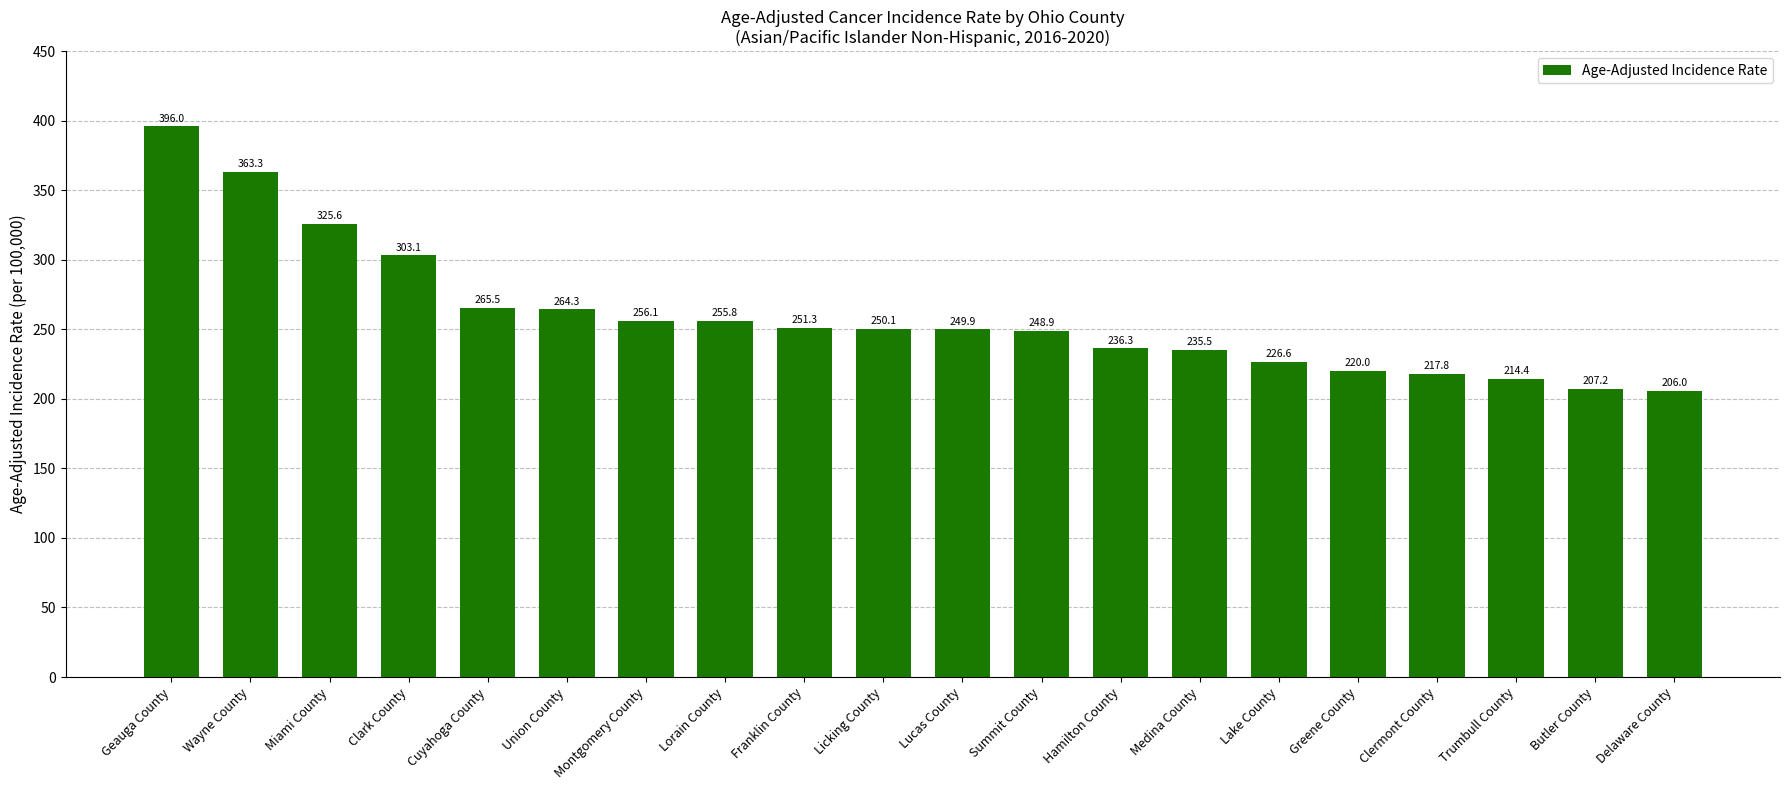

Which category has the lowest value across all series?

Delaware County